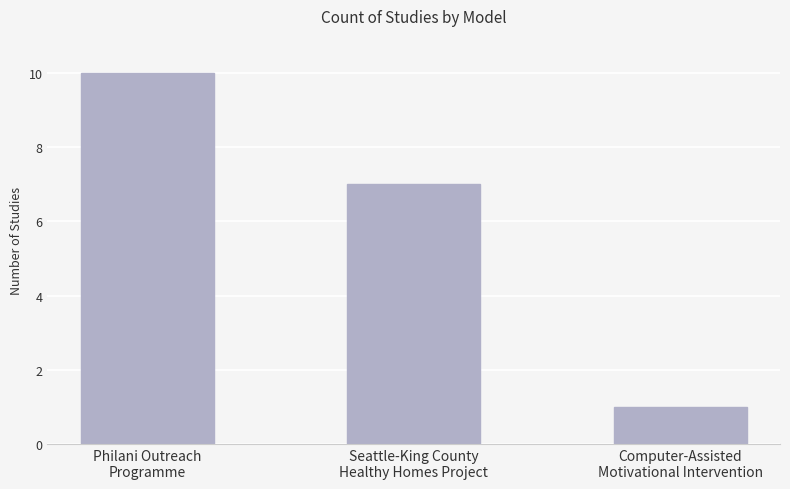

How many data points are less than 7?

1